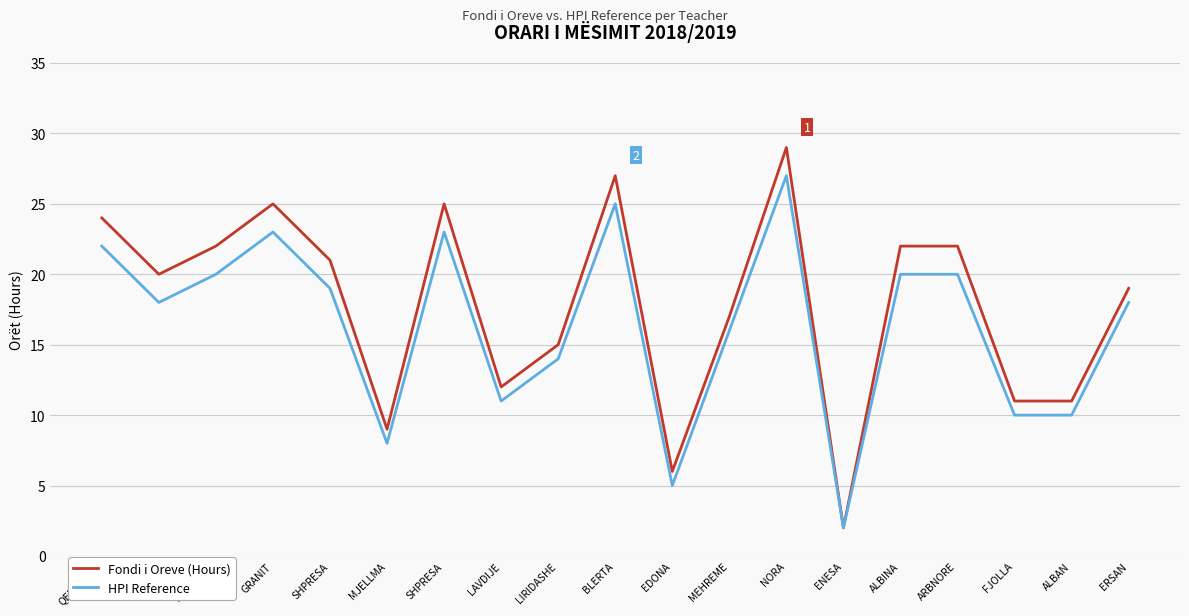

Which series has the largest total across all categories?

Fondi i Oreve (Hours)